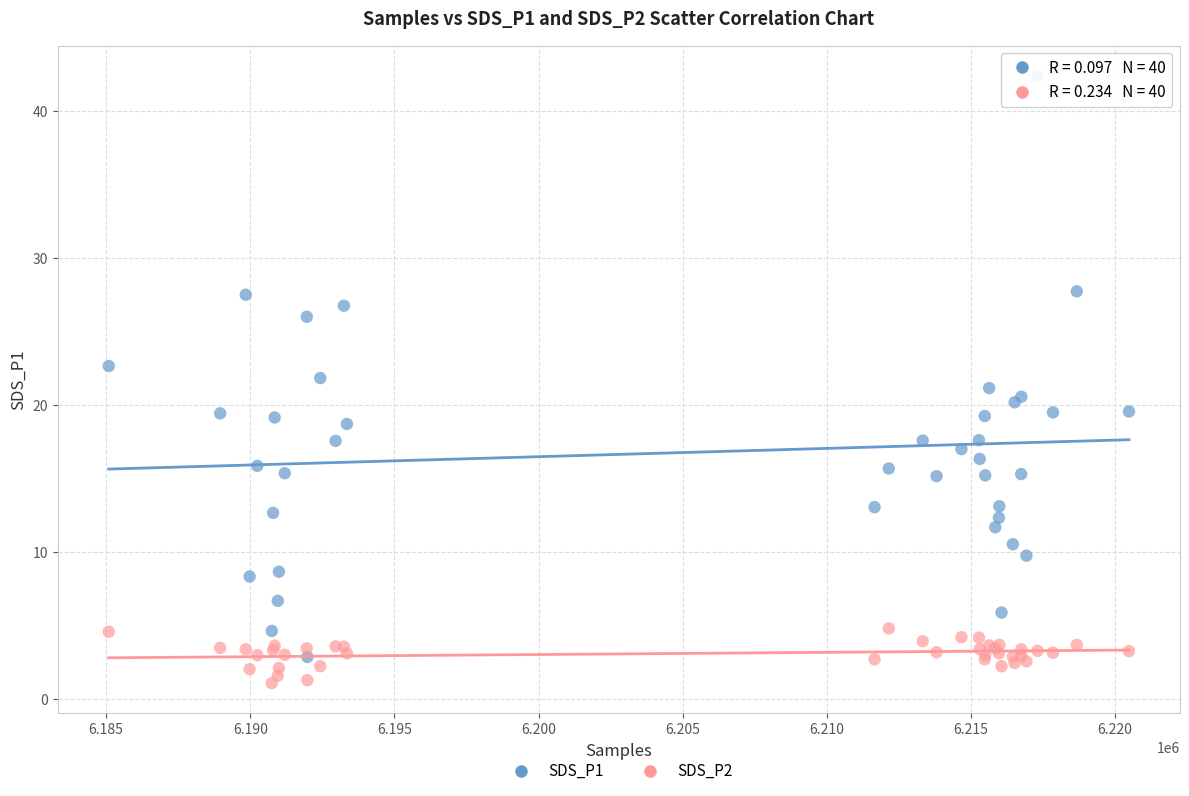

Which series has the largest Y range (max minus min)?

SDS_P1